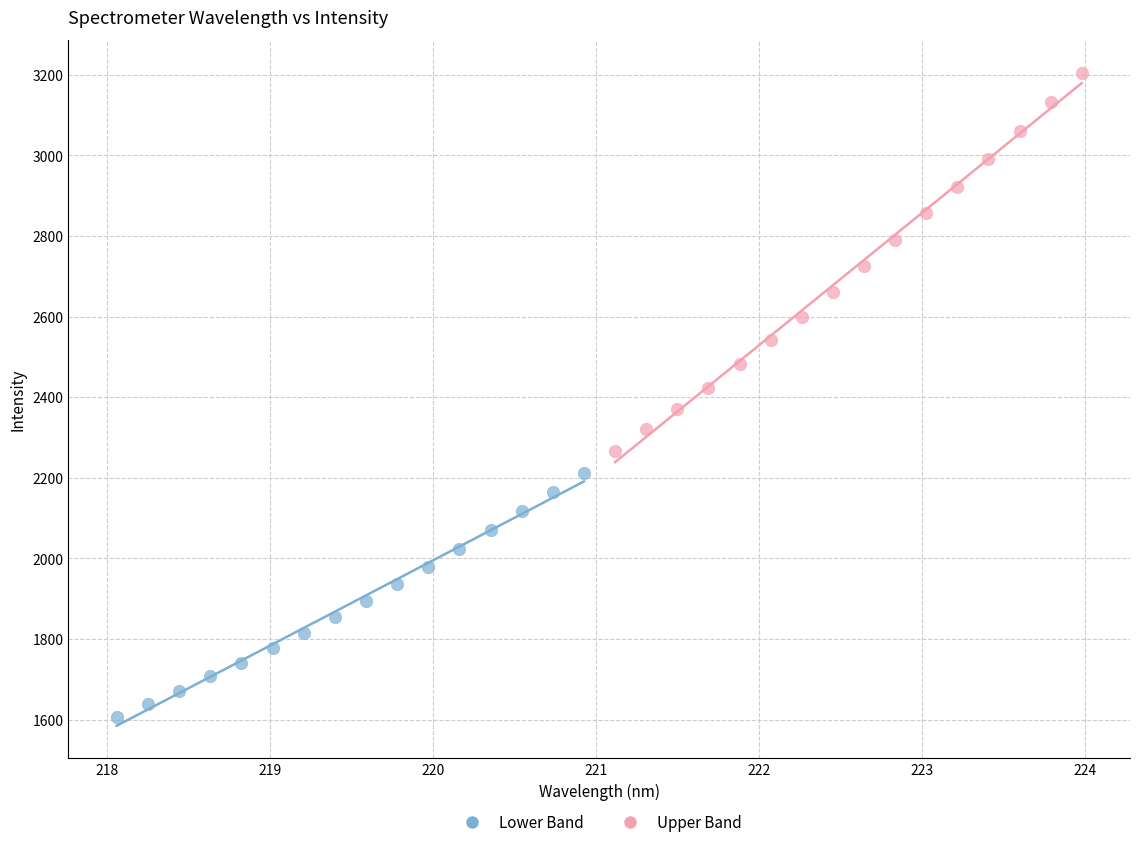

Which series reaches the minimum Y coordinate?

Lower Band